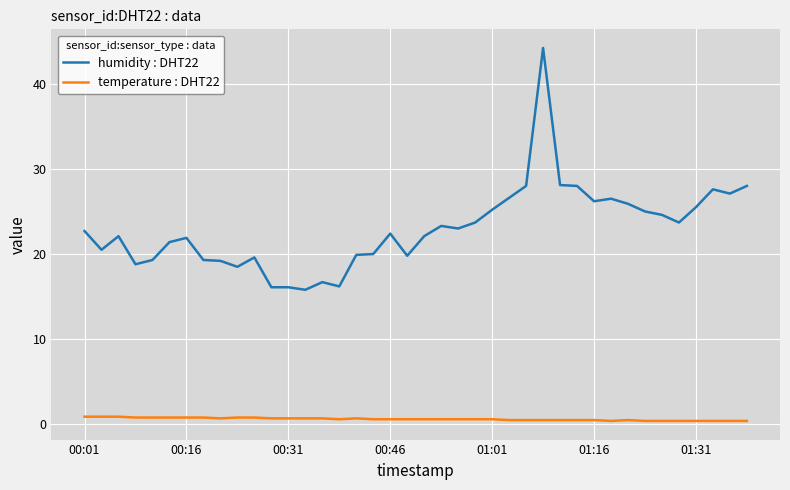

What is the sum of all temperature : DHT22 values?

24.6